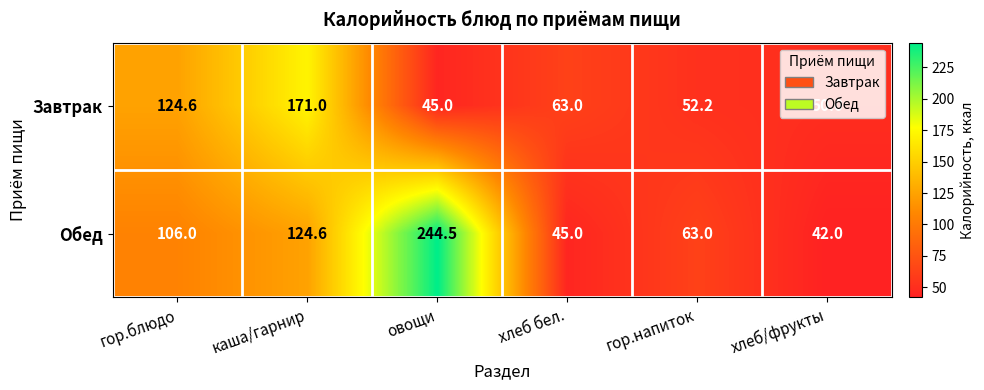

Read the Завтрак value at гор.напиток.

52.2